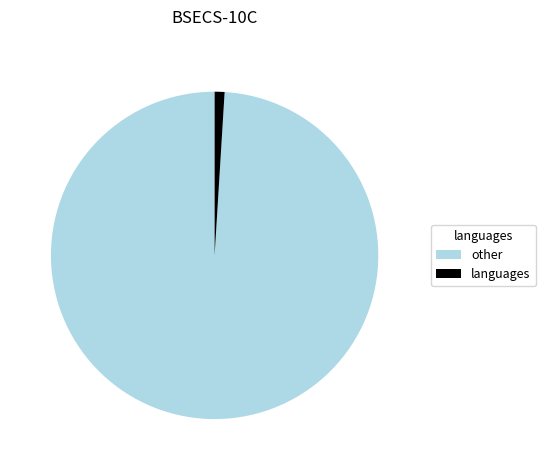

Count the number of slices in the pie.

2